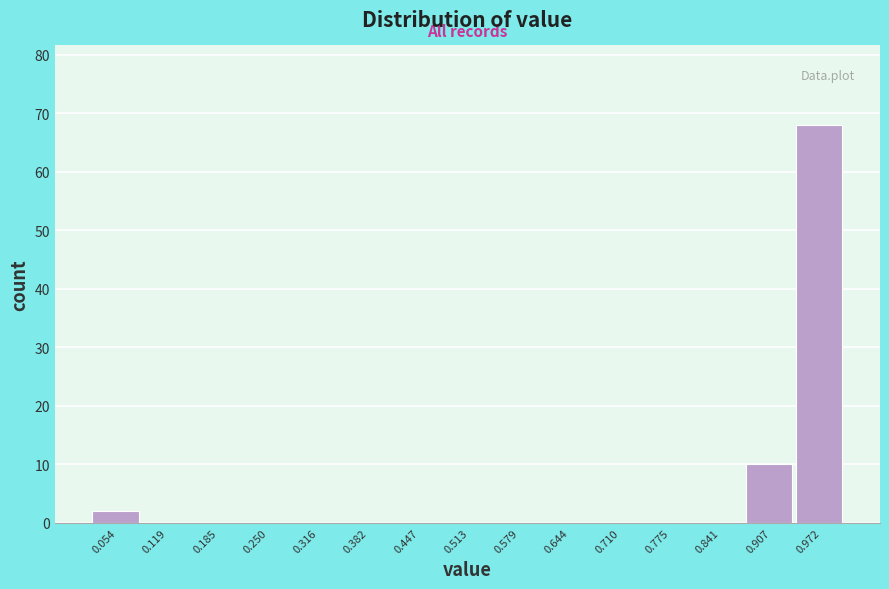

Reading right to left, what are all the values shown in this chart?

0.972=68	0.907=10	0.841=0	0.775=0	0.710=0	0.644=0	0.579=0	0.513=0	0.447=0	0.382=0	0.316=0	0.250=0	0.185=0	0.119=0	0.054=2